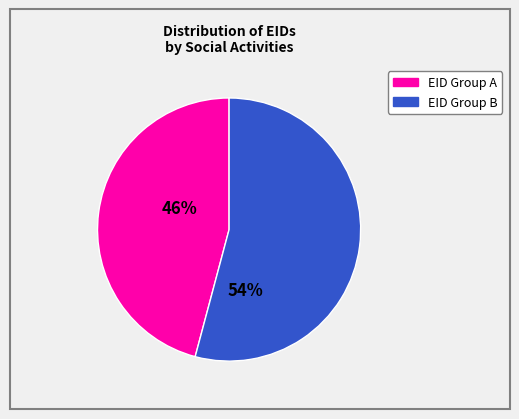

Count the number of slices in the pie.

2